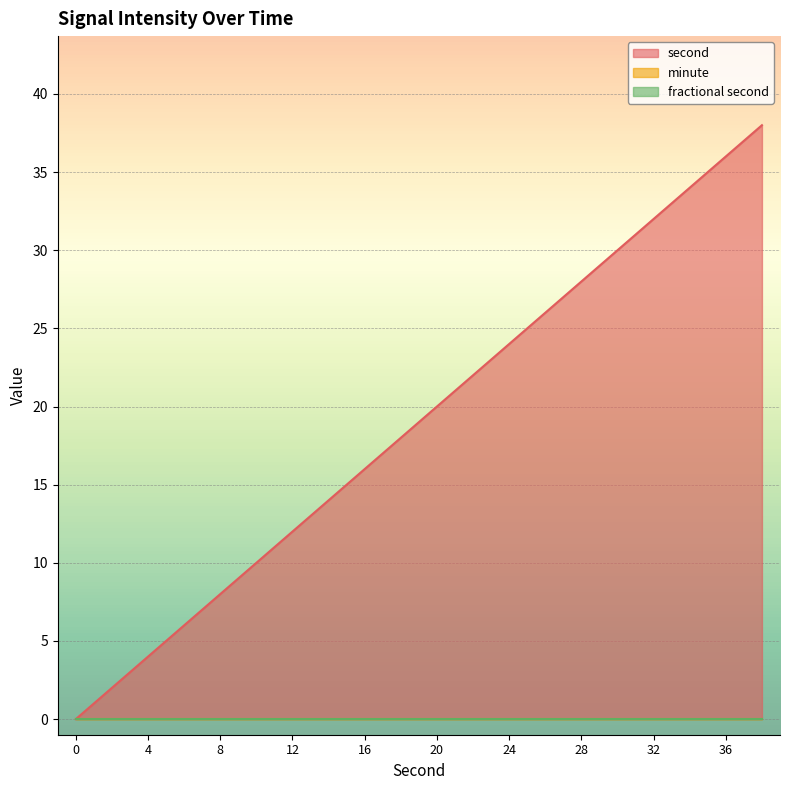

Between 6 and 2, which is larger?

6